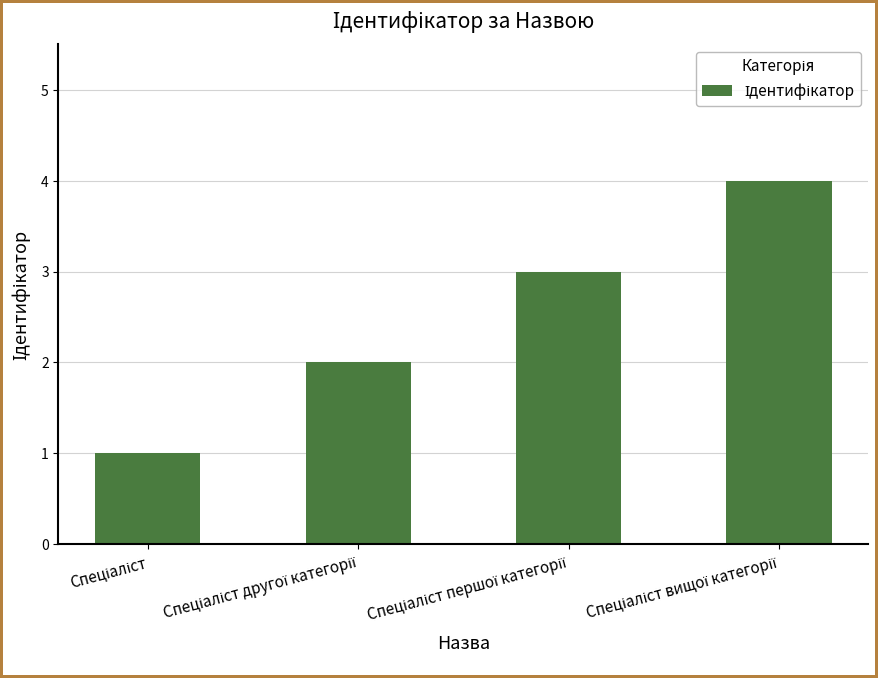

What is the difference between the maximum and minimum values?

3